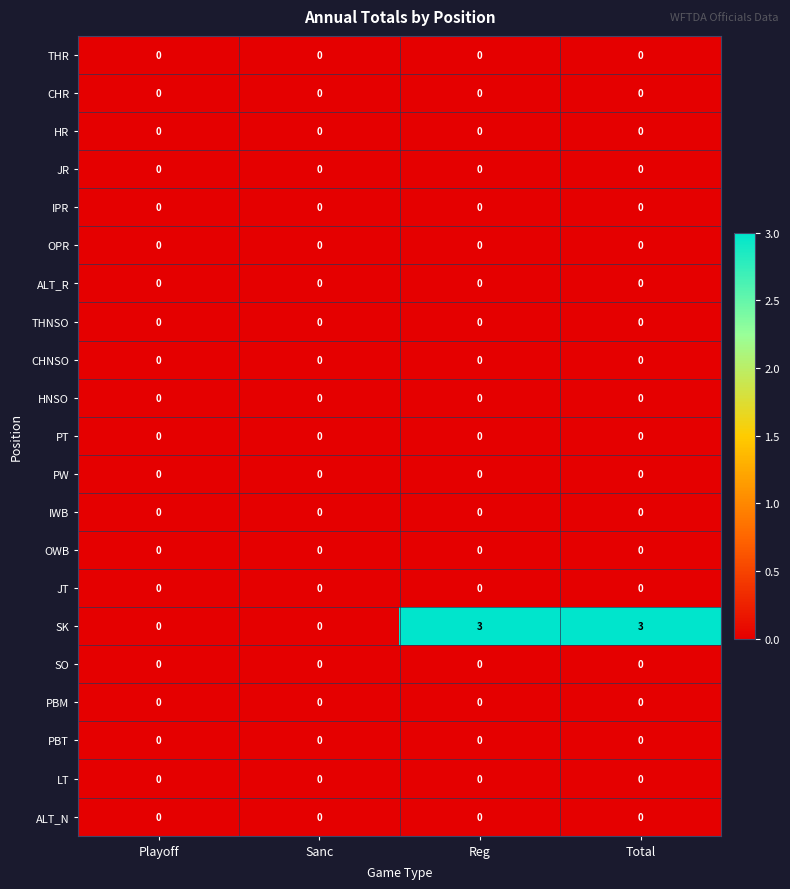

Which series has the largest total across all categories?

SK